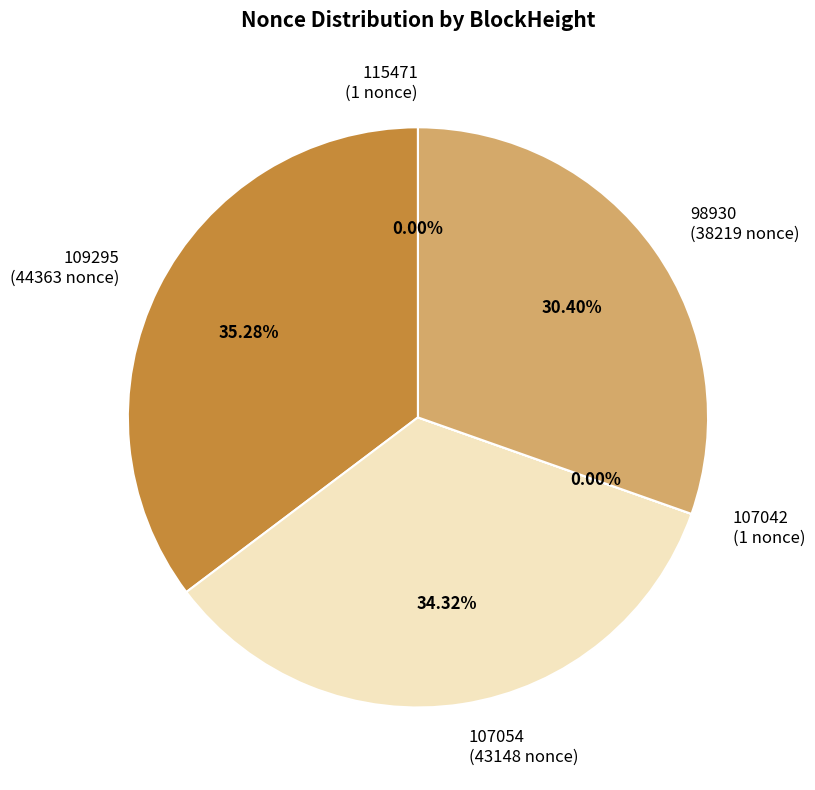

Does 107054 (43148 nonce) represent more than half of the total?

No